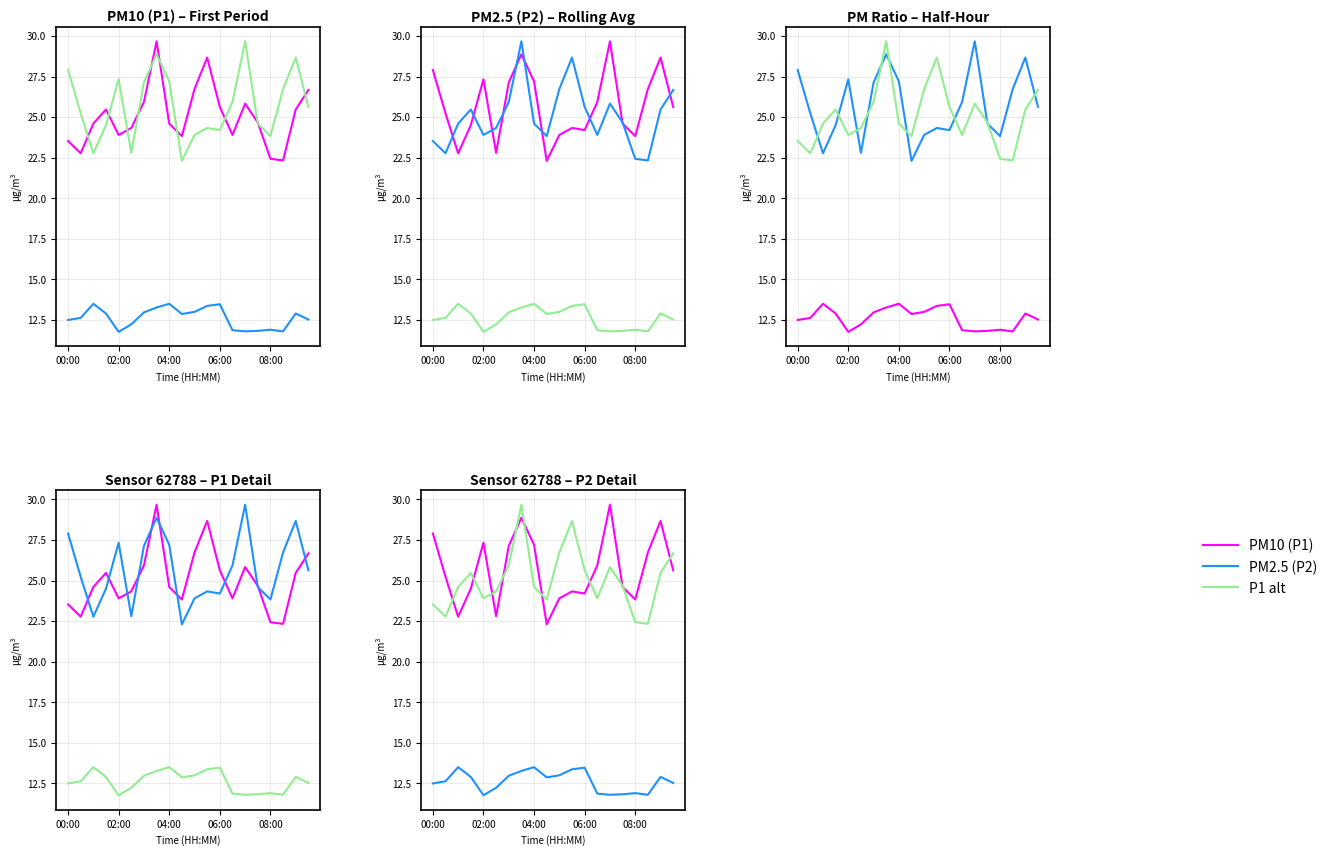

Does the chart display data point markers on the line(s)?

No